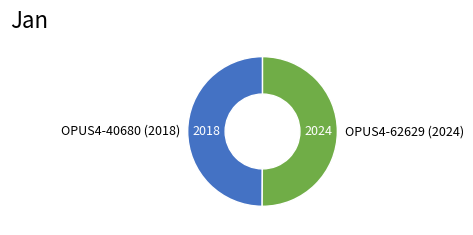

What is the ratio of the value at OPUS4-62629 (2024) to the value at OPUS4-40680 (2018)?

1.0